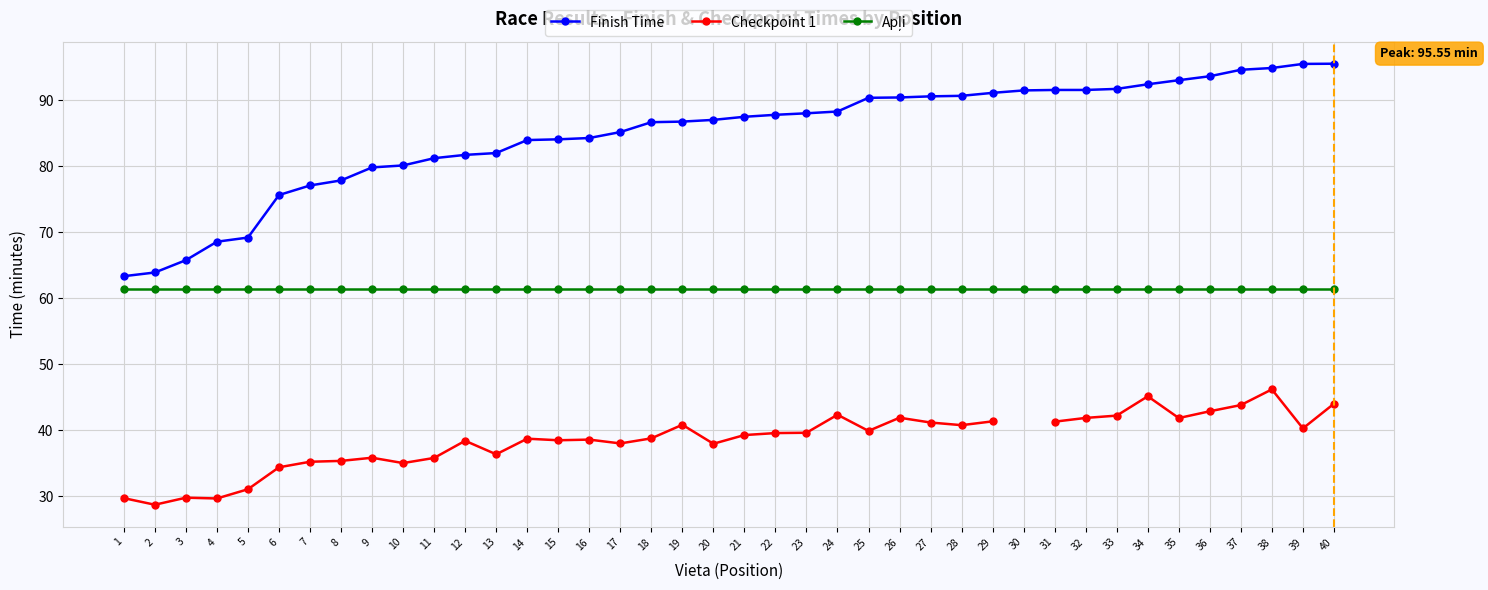

Between 4 and 36, which series saw the biggest shift?

Finish Time